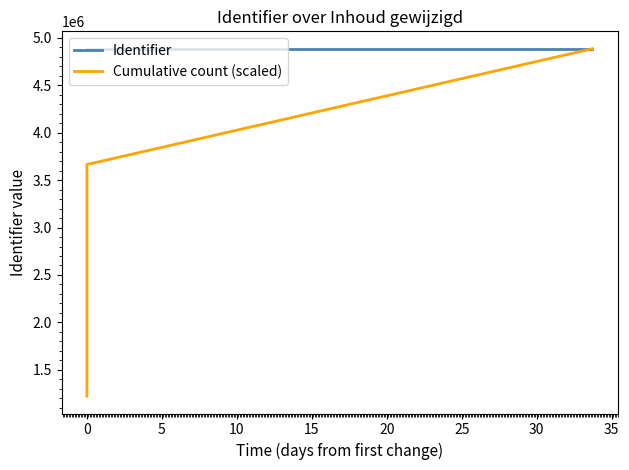

Between 5 and −5, which is larger?

5